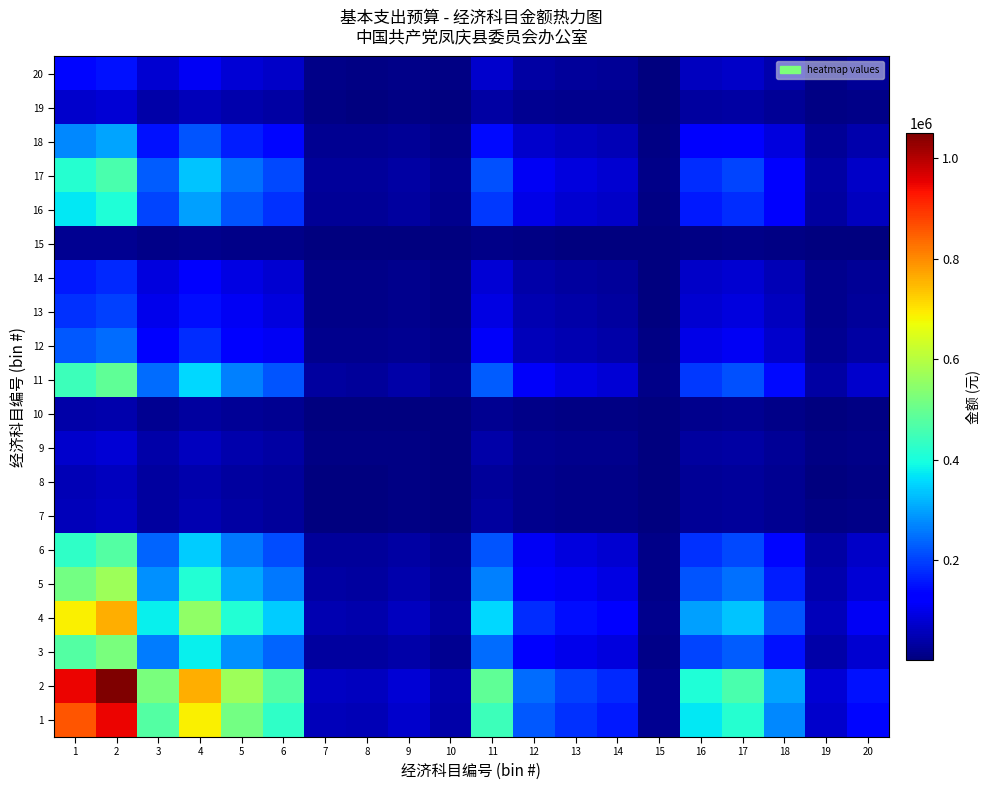

Reading left to right, list all the values displayed in this chart.

1: 1=860748.0	2=950752.3	3=475066.4	4=689298.8	5=513001.7	6=427287.6	7=57355.3	8=52958.7	9=73650.8	10=37617.4	11=444272.6	12=222470.2	13=181372.7	14=157074.8	15=17918.1	16=371106.0	17=416565.5	18=274593.4	19=71900.3	20=136353.1
2: 1=950752.3	2=1050168.0	3=524741.9	4=761375.6	5=566643.9	6=471967.1	7=63352.7	8=58496.4	9=81352.1	10=41550.9	11=490728.1	12=245732.9	13=200338.0	14=173499.3	15=19791.7	16=409910.8	17=460123.8	18=303306.3	19=79418.6	20=150610.9
3: 1=475066.4	2=524741.9	3=262200.0	4=380439.7	5=283137.3	6=235829.8	7=31655.7	8=29229.1	9=40649.5	10=20761.9	11=245204.2	12=122786.4	13=100103.7	14=86693.1	15=9889.4	16=204821.9	17=229912.0	18=151554.3	19=39683.4	20=75256.4
4: 1=689298.8	2=761375.6	3=380439.7	4=552000.0	5=410818.8	6=342177.8	7=45930.9	8=42410.1	9=58980.5	10=30124.5	11=355779.6	12=178157.2	13=145245.8	14=125787.6	15=14349.1	16=297186.8	17=333591.4	18=219898.2	19=57578.7	20=109193.4
5: 1=513001.7	2=566643.9	3=283137.3	4=410818.8	5=305746.6	6=254661.4	7=34183.5	8=31563.1	9=43895.5	10=22419.8	11=264784.3	12=132591.2	13=108097.3	14=93615.8	15=10679.1	16=221177.4	17=248271.0	18=163656.3	19=42852.2	20=81265.8
6: 1=427287.6	2=471967.1	3=235829.8	4=342177.8	5=254661.4	6=212111.7	7=28472.0	8=26289.5	9=36561.3	10=18673.8	11=220543.3	12=110437.4	13=90036.0	14=77974.2	15=8894.8	16=184222.3	17=206789.1	18=136312.1	19=35692.3	20=67687.6
7: 1=57355.3	2=63352.7	3=31655.7	4=45930.9	5=34183.5	6=28472.0	7=3821.8	8=3528.9	9=4907.7	10=2506.6	11=29603.8	12=14824.1	13=12085.6	14=10466.6	15=1194.0	16=24728.4	17=27757.5	18=18297.3	19=4791.0	20=9085.8
8: 1=52958.7	2=58496.4	3=29229.1	4=42410.1	5=31563.1	6=26289.5	7=3528.9	8=3258.4	9=4531.5	10=2314.5	11=27334.5	12=13687.8	13=11159.2	14=9664.2	15=1102.4	16=22832.8	17=25629.8	18=16894.7	19=4423.8	20=8389.3
9: 1=73650.8	2=81352.1	3=40649.5	4=58980.5	5=43895.5	6=36561.3	7=4907.7	8=4531.5	9=6302.0	10=3218.8	11=38014.6	12=19035.9	13=15519.3	14=13440.3	15=1533.2	16=31754.1	17=35643.8	18=23495.9	19=6152.2	20=11667.2
10: 1=37617.4	2=41550.9	3=20761.9	4=30124.5	5=22419.8	6=18673.8	7=2506.6	8=2314.5	9=3218.8	10=1644.0	11=19416.1	12=9722.7	13=7926.6	14=6864.7	15=783.1	16=16218.5	17=18205.2	18=12000.6	19=3142.3	20=5959.1
11: 1=444272.6	2=490728.1	3=245204.2	4=355779.6	5=264784.3	6=220543.3	7=29603.8	8=27334.5	9=38014.6	10=19416.1	11=229310.0	12=114827.4	13=93615.0	14=81073.7	15=9248.4	16=191545.3	17=215009.1	18=141730.6	19=37111.1	20=70378.2
12: 1=222470.2	2=245732.9	3=122786.4	4=178157.2	5=132591.2	6=110437.4	7=14824.1	8=13687.8	9=19035.9	10=9722.7	11=114827.4	12=57500.0	13=46877.9	14=40597.8	15=4631.1	16=95916.6	17=107666.2	18=70971.8	19=18583.5	20=35242.0
13: 1=181372.7	2=200338.0	3=100103.7	4=145245.8	5=108097.3	6=90036.0	7=12085.6	8=11159.2	9=15519.3	10=7926.6	11=93615.0	12=46877.9	13=38218.0	14=33098.0	15=3775.6	16=78197.7	17=87776.7	18=57861.0	19=15150.5	20=28731.7
14: 1=157074.8	2=173499.3	3=86693.1	4=125787.6	5=93615.8	6=77974.2	7=10466.6	8=9664.2	9=13440.3	10=6864.7	11=81073.7	12=40597.8	13=33098.0	14=28664.0	15=3269.8	16=67721.8	17=76017.5	18=50109.5	19=13120.8	20=24882.6
15: 1=17918.1	2=19791.7	3=9889.4	4=14349.1	5=10679.1	6=8894.8	7=1194.0	8=1102.4	9=1533.2	10=783.1	11=9248.4	12=4631.1	13=3775.6	14=3269.8	15=373.0	16=7725.3	17=8671.6	18=5716.2	19=1496.7	20=2838.5
16: 1=371106.0	2=409910.8	3=204821.9	4=297186.8	5=221177.4	6=184222.3	7=24728.4	8=22832.8	9=31754.1	10=16218.5	11=191545.3	12=95916.6	13=78197.7	14=67721.8	15=7725.3	16=160000.0	17=179599.6	18=118389.2	19=30999.4	20=58787.8
17: 1=416565.5	2=460123.8	3=229912.0	4=333591.4	5=248271.0	6=206789.1	7=27757.5	8=25629.8	9=35643.8	10=18205.2	11=215009.1	12=107666.2	13=87776.7	14=76017.5	15=8671.6	16=179599.6	17=201600.0	18=132891.5	19=34796.7	20=65989.1
18: 1=274593.4	2=303306.3	3=151554.3	4=219898.2	5=163656.3	6=136312.1	7=18297.3	8=16894.7	9=23495.9	10=12000.6	11=141730.6	12=70971.8	13=57861.0	14=50109.5	15=5716.2	16=118389.2	17=132891.5	18=87600.0	19=22937.4	20=43499.0
19: 1=71900.3	2=79418.6	3=39683.4	4=57578.7	5=42852.2	6=35692.3	7=4791.0	8=4423.8	9=6152.2	10=3142.3	11=37111.1	12=18583.5	13=15150.5	14=13120.8	15=1496.7	16=30999.4	17=34796.7	18=22937.4	19=6006.0	20=11389.9
20: 1=136353.1	2=150610.9	3=75256.4	4=109193.4	5=81265.8	6=67687.6	7=9085.8	8=8389.3	9=11667.2	10=5959.1	11=70378.2	12=35242.0	13=28731.7	14=24882.6	15=2838.5	16=58787.8	17=65989.1	18=43499.0	19=11389.9	20=21600.0